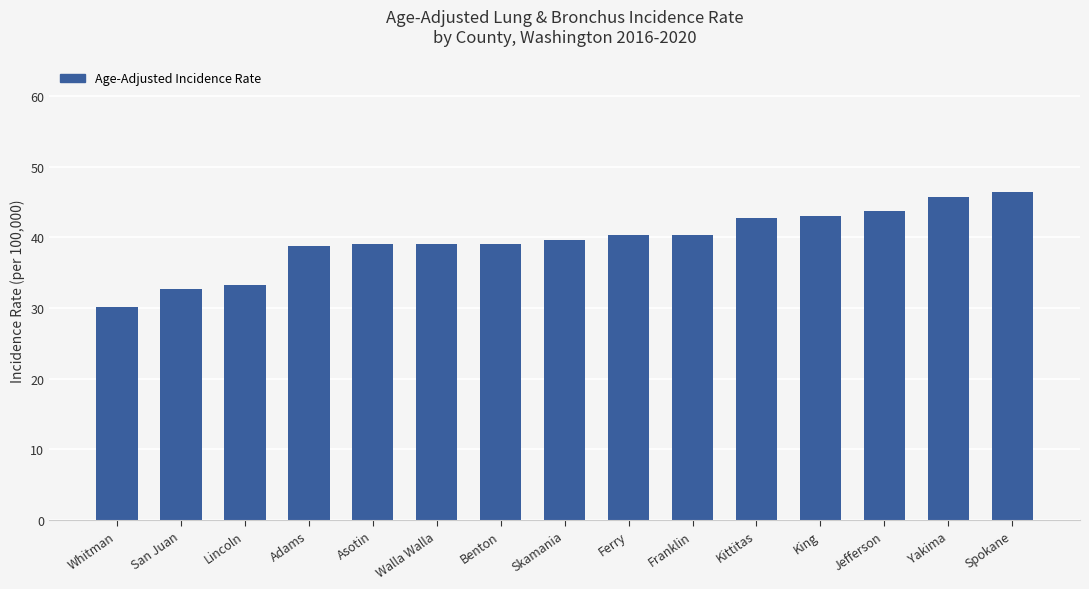

What is the approximate value at Skamania?

39.7